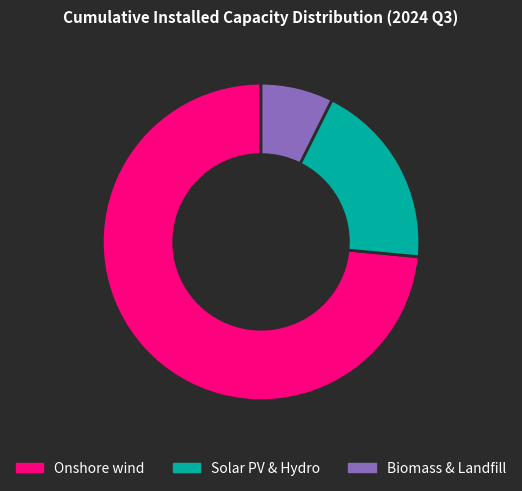

Which slice represents more than half of the pie?

Onshore wind